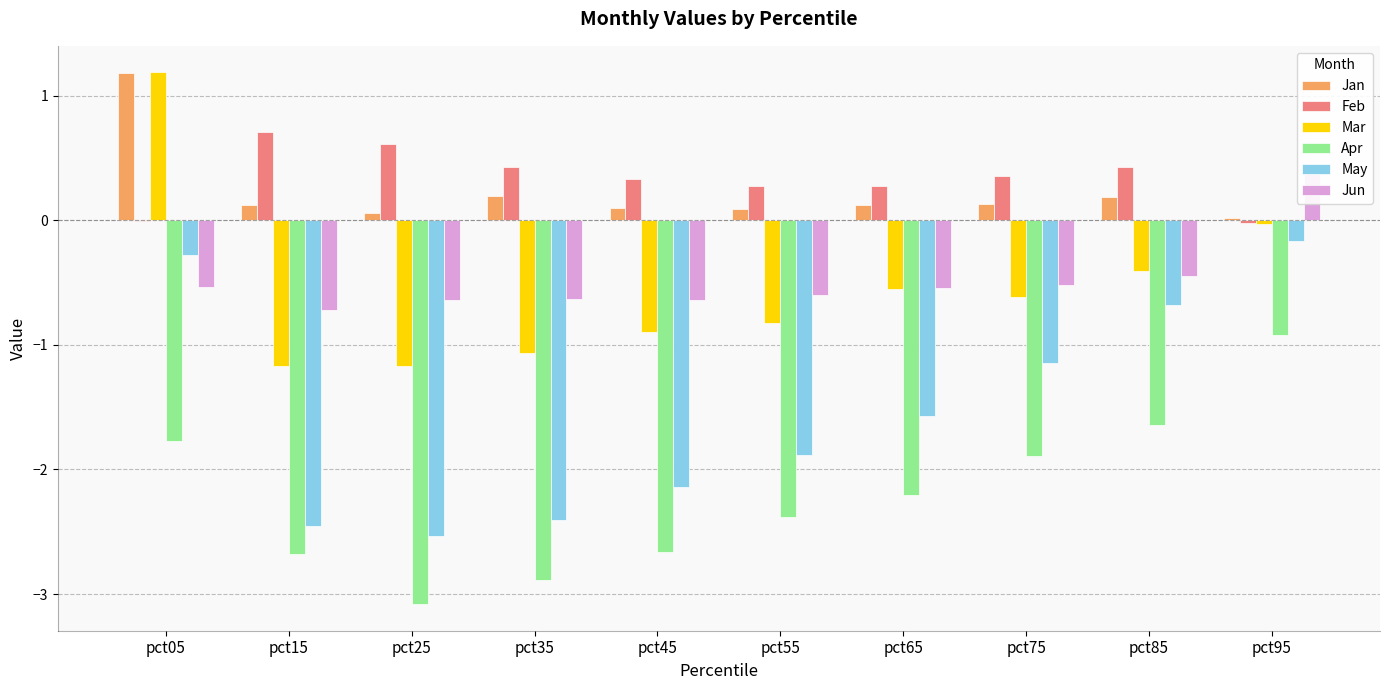

Between pct25 and pct95, which series saw the biggest shift?

May